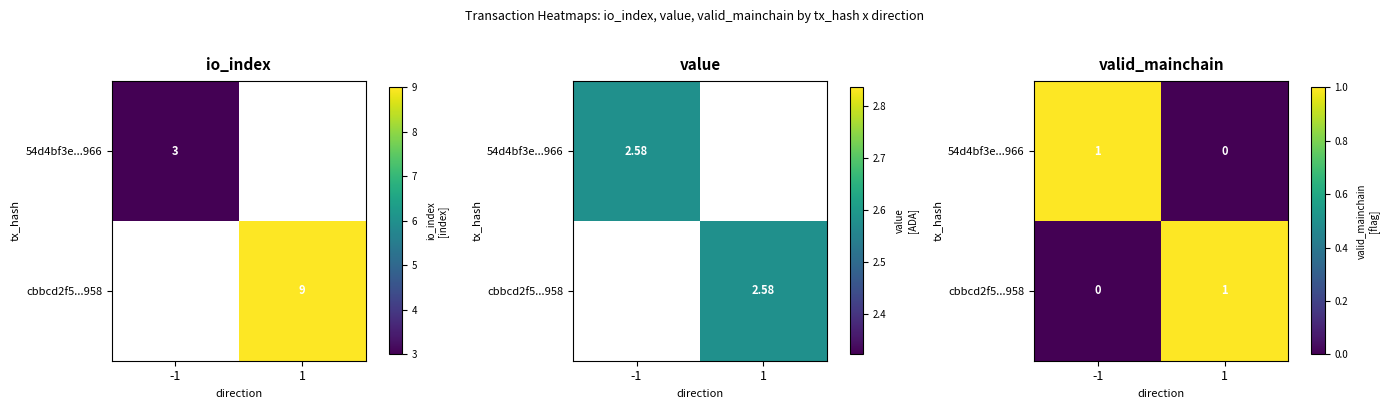

How many data points in 54d4bf3e...966 are less than 1?

1